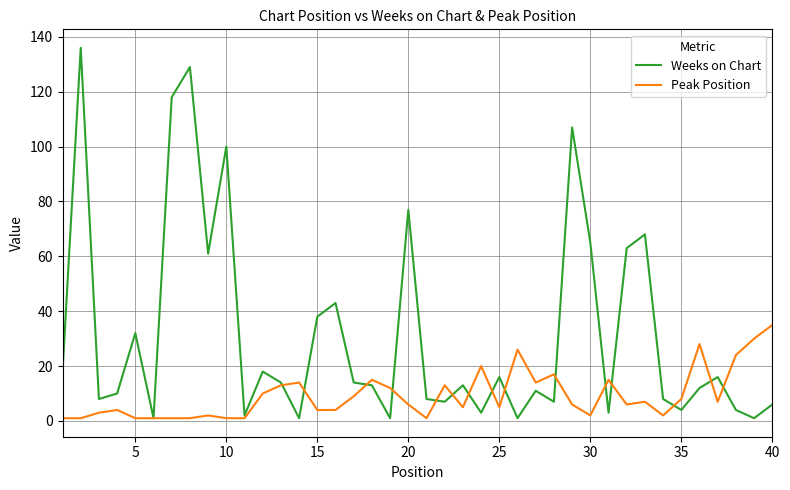

Which series has the largest total across all categories?

Weeks on Chart